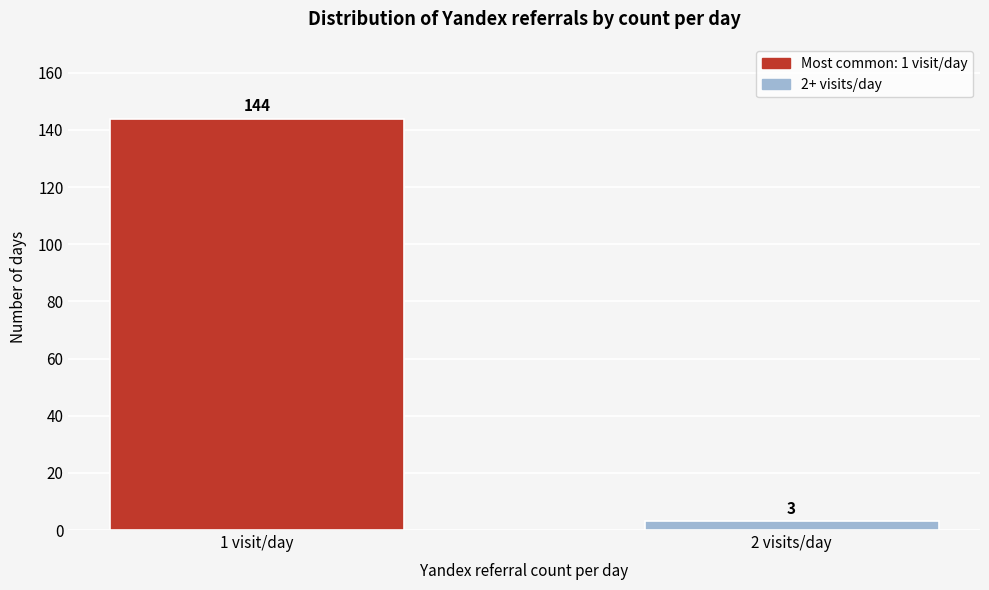

Reading left to right, what are all the values shown in this chart?

144	3